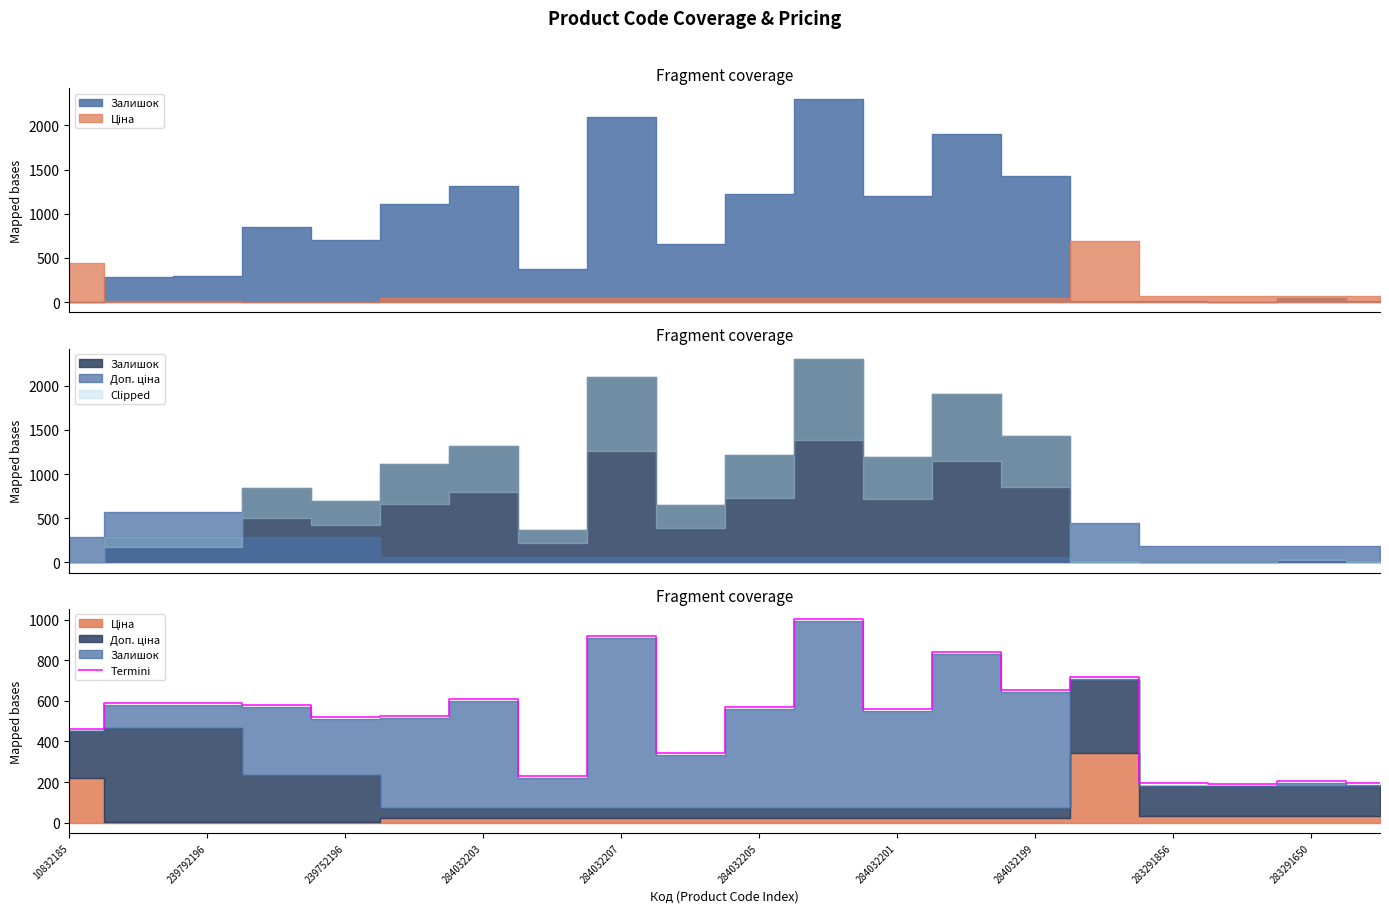

What is the difference between the maximum and second lowest values?

809.2